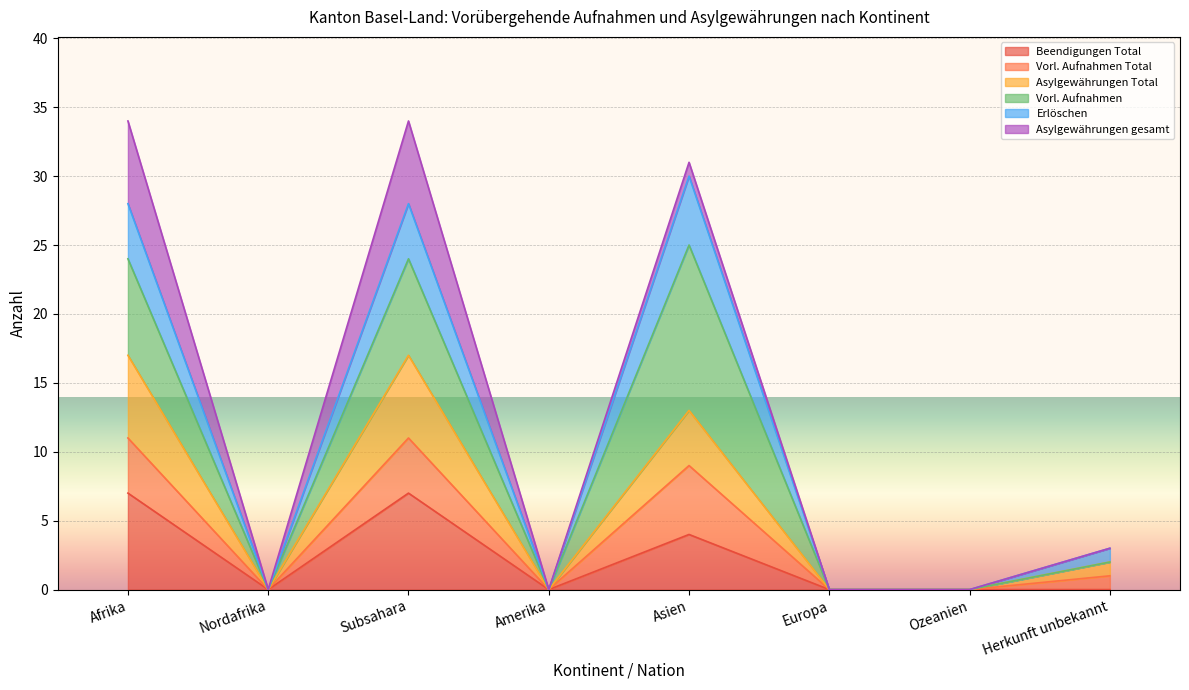

Is it true that col_10 (Asylgewährungen Total) equals -6 at Ozeanien?

False